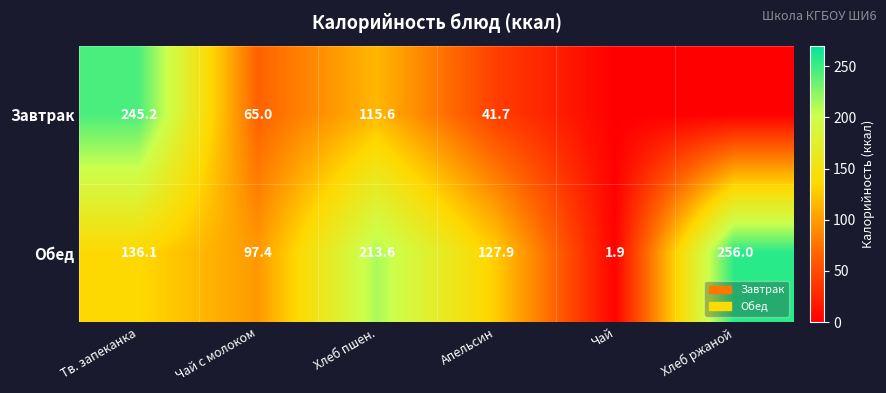

What value does the Обед series have at Хлеб пшен.?

213.6